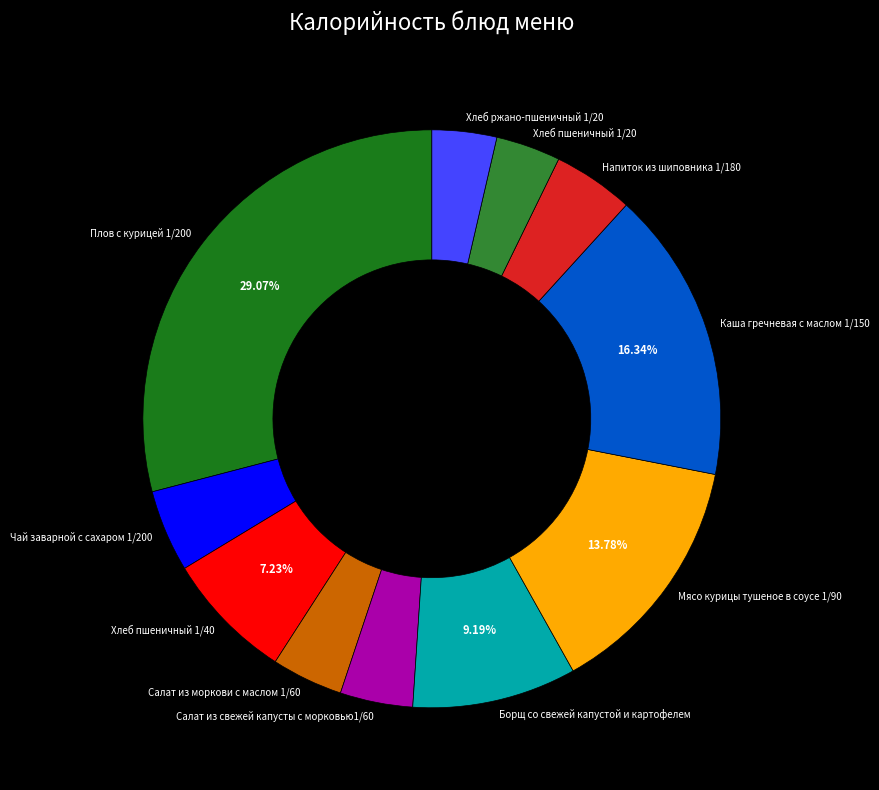

How many segments does this pie chart have?

11